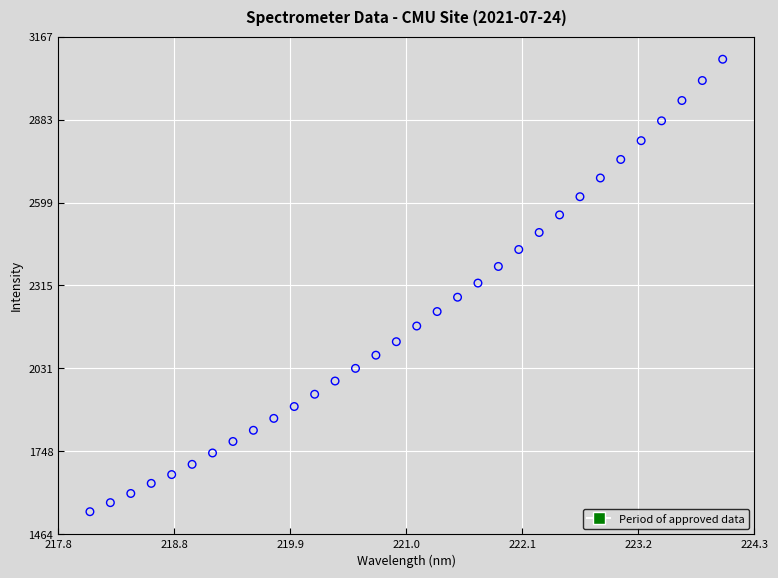

What is the range of Y values (max minus min)?

1548.2